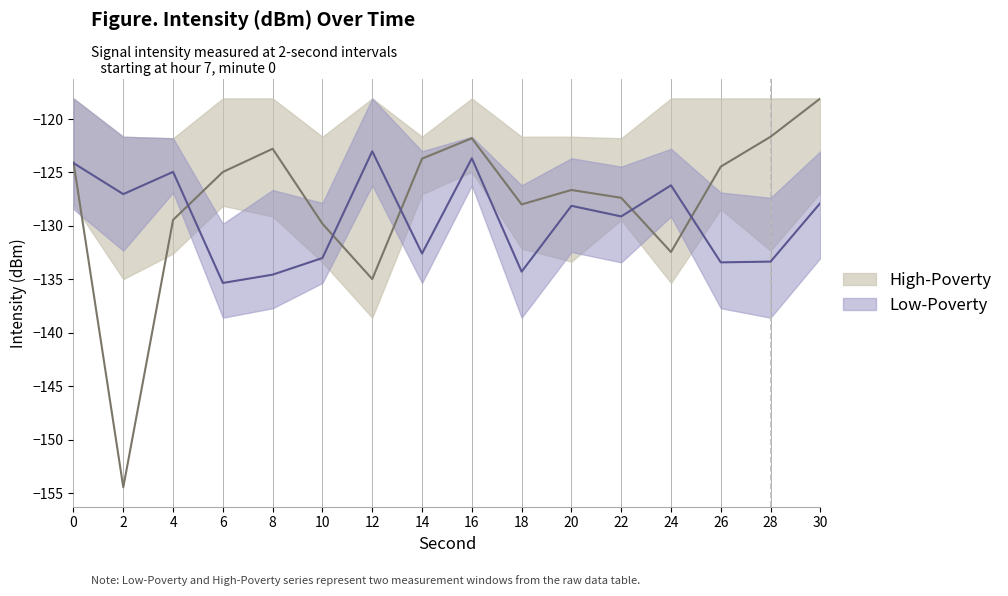

How many interior local peaks does the High-Poverty series have?

3